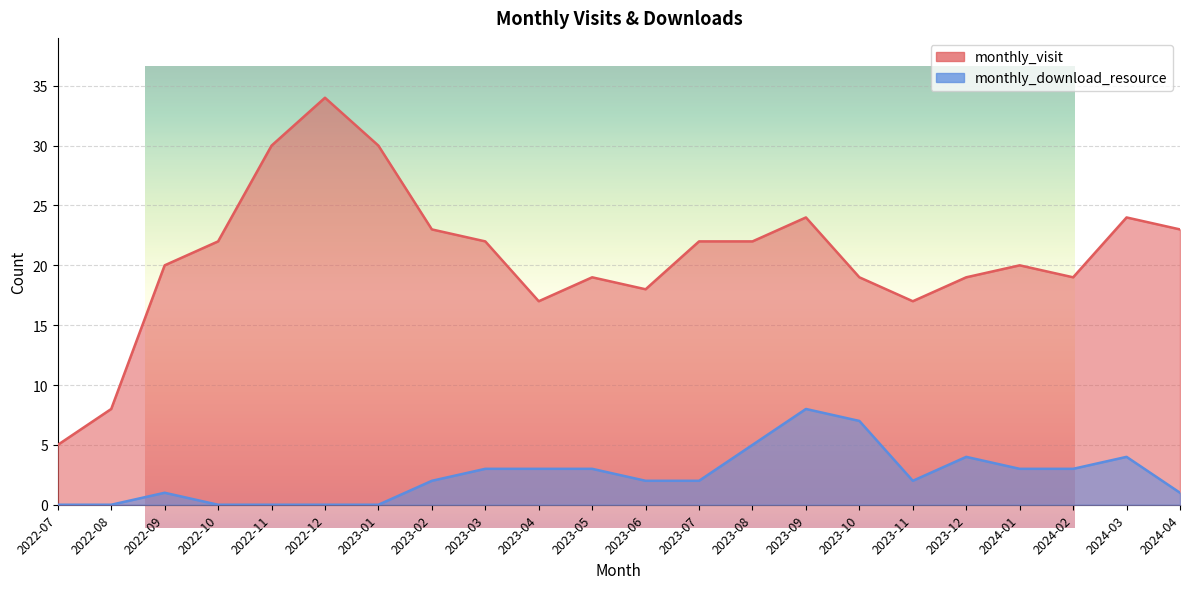

How many interior local valleys does the monthly_visit series have?

4